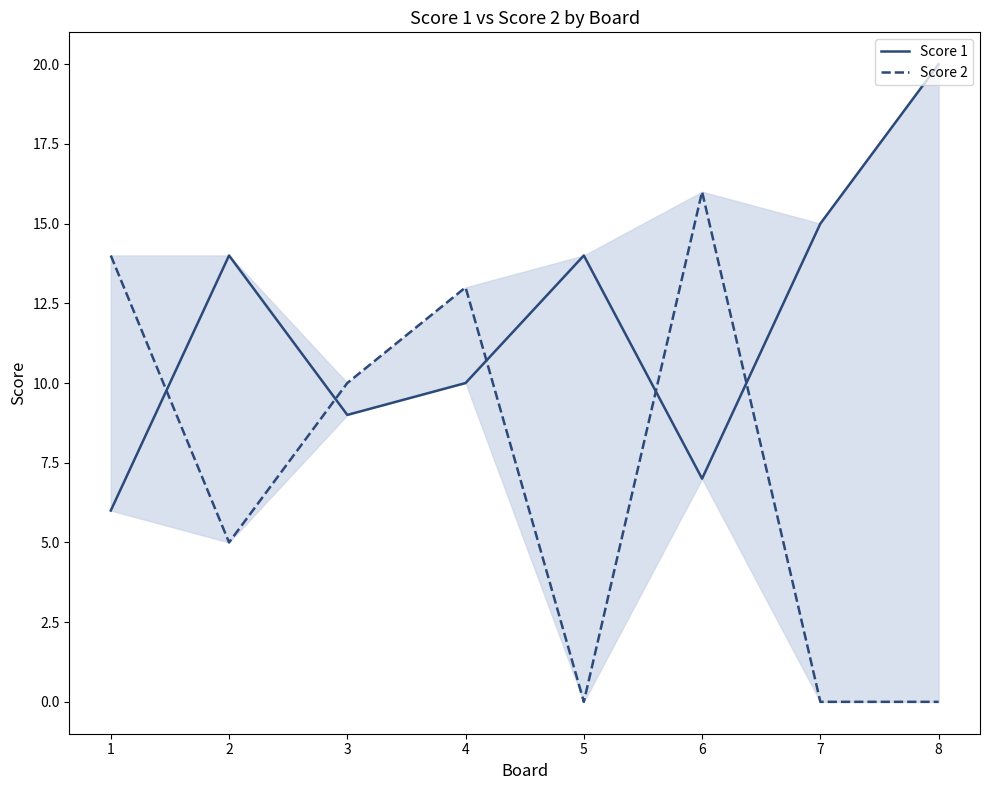

What is the sum of the Score 2 values at 4 and 3?

23